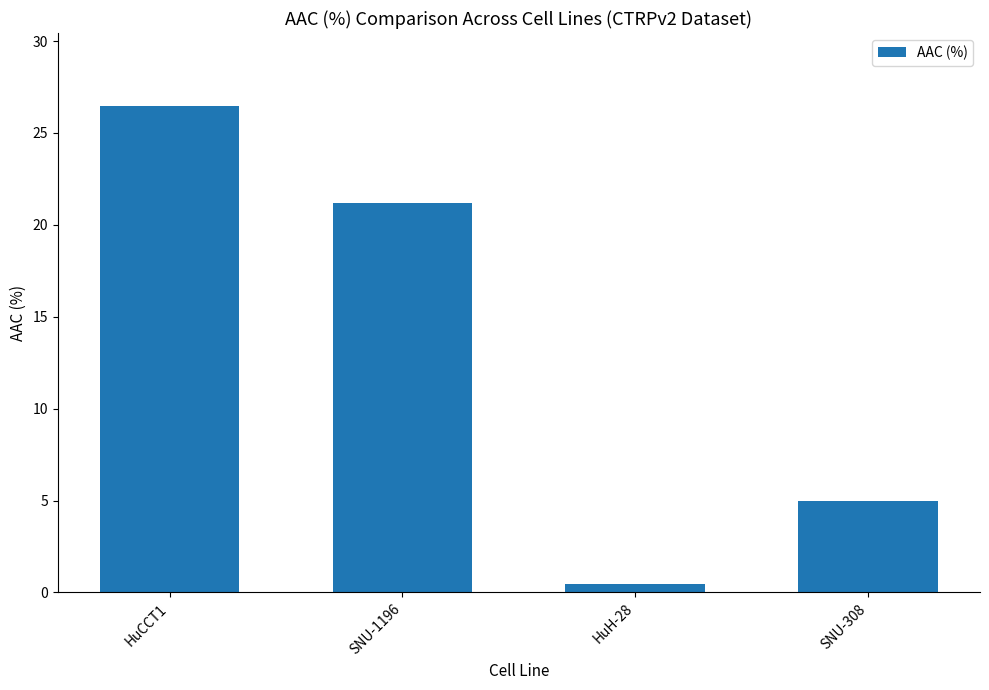

What position from the right is SNU-1196?

3